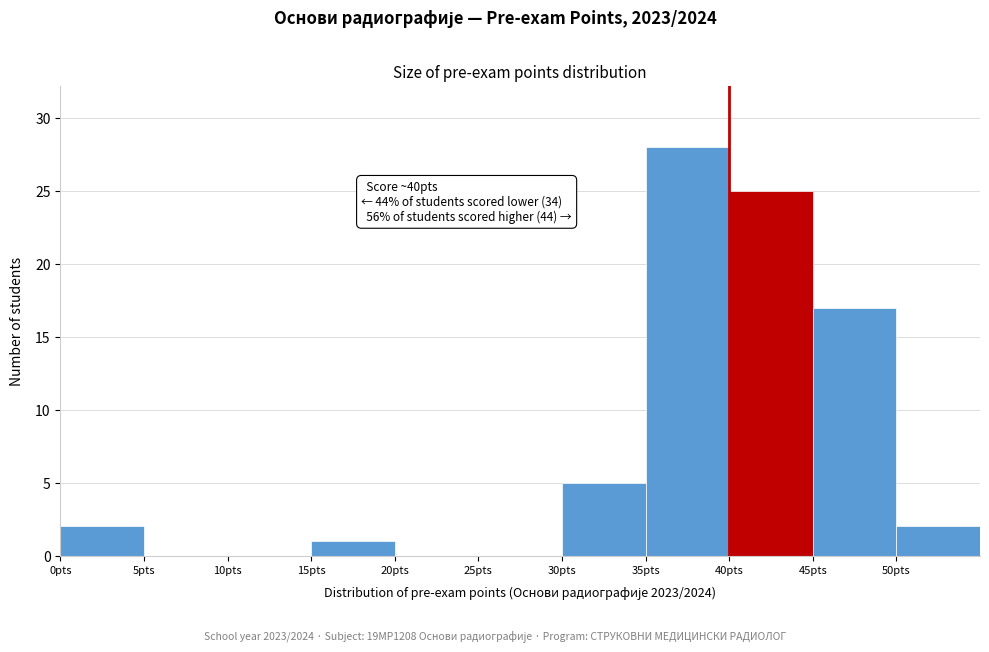

Which range on the x-axis has the tallest bar?

35 to 40